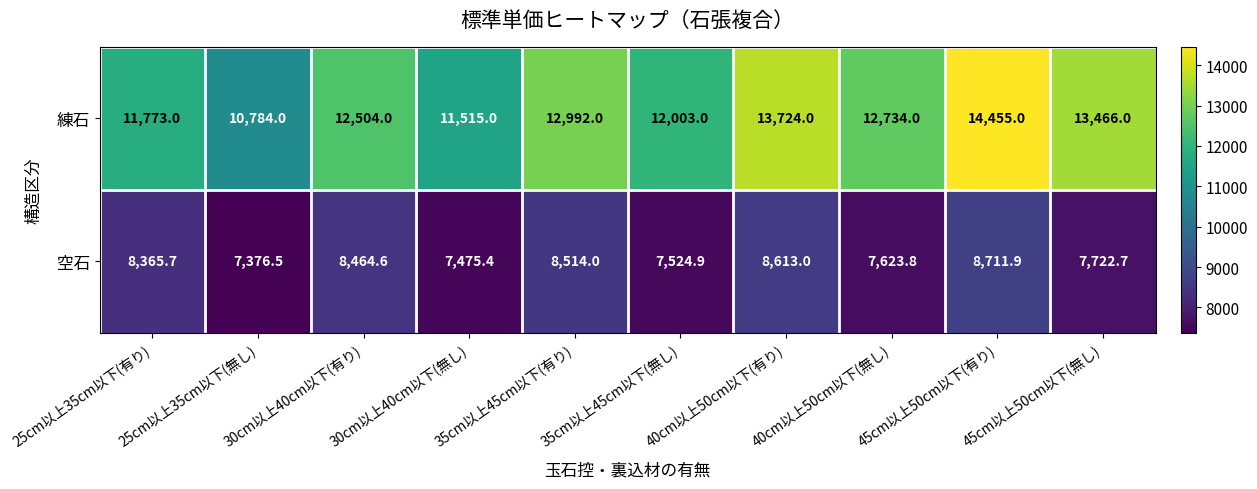

What is the difference between the maximum and minimum values in the 練石 series?

3671.0